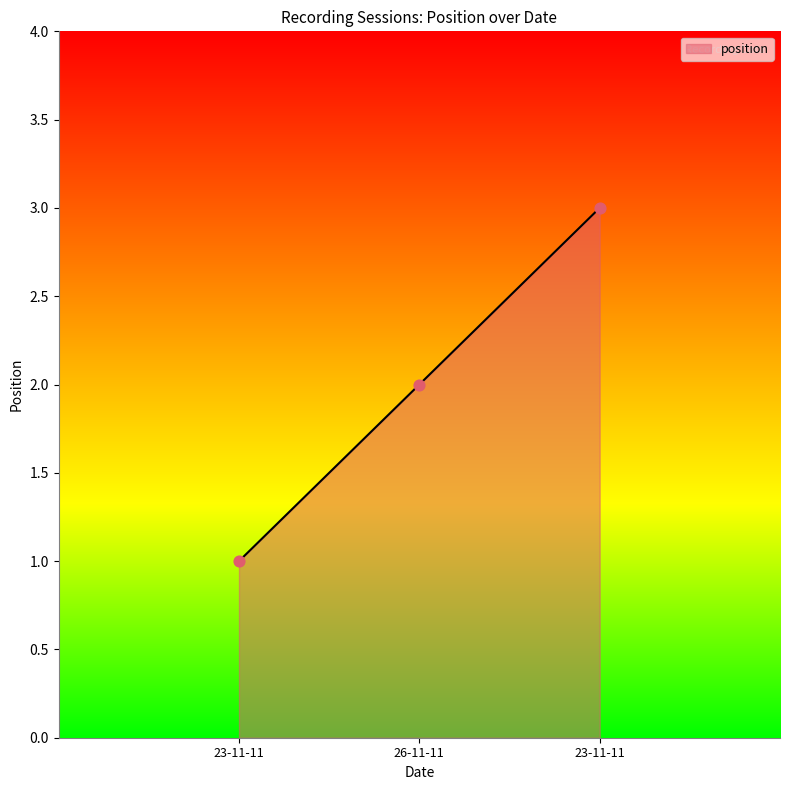

Between 26-11-11 and 23-11-11, which is larger?

26-11-11